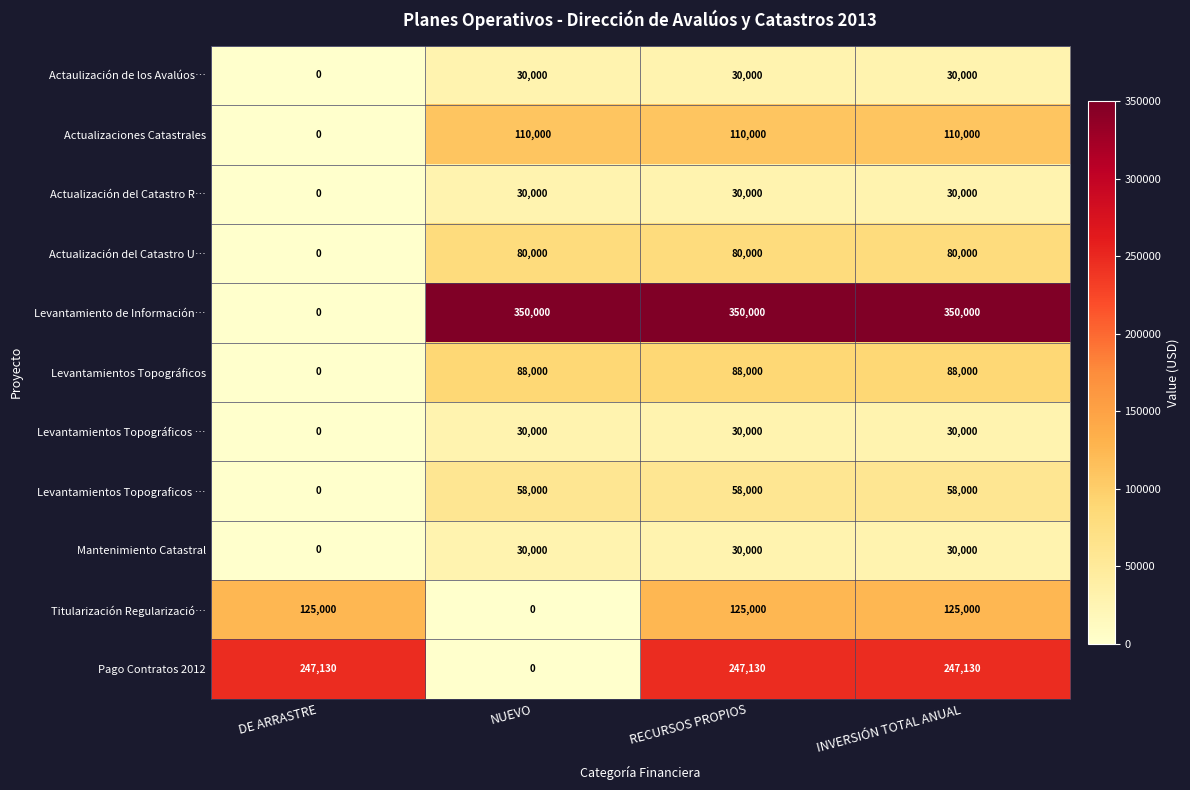

What is the spread (max minus min) of values at RECURSOS PROPIOS?

320000